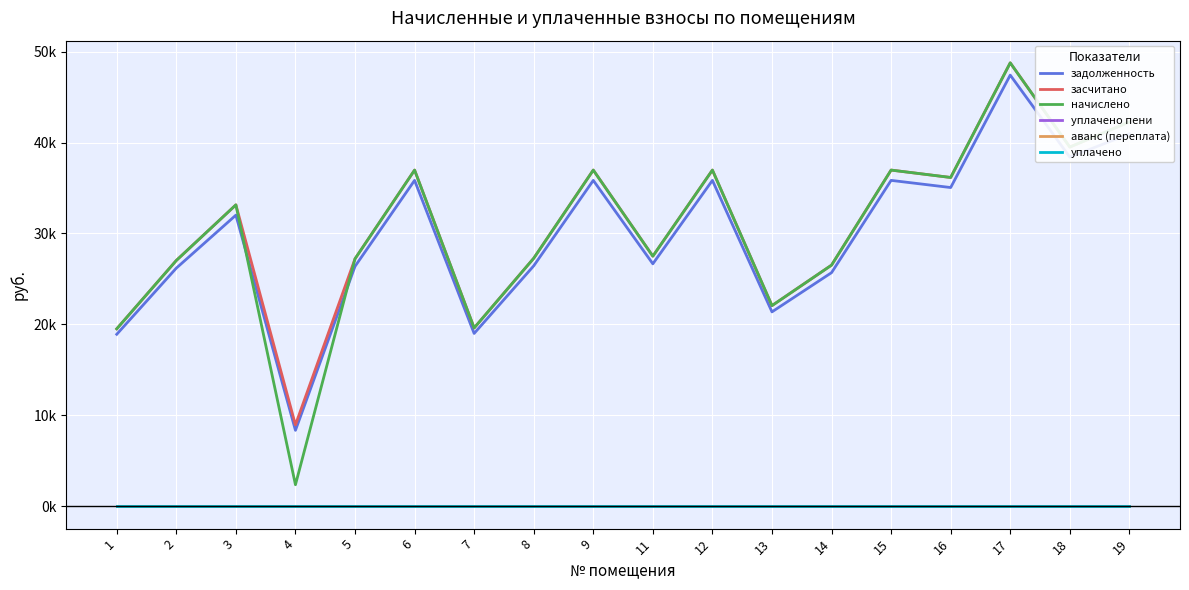

Between 11 and 19, which series saw the biggest shift?

засчитано